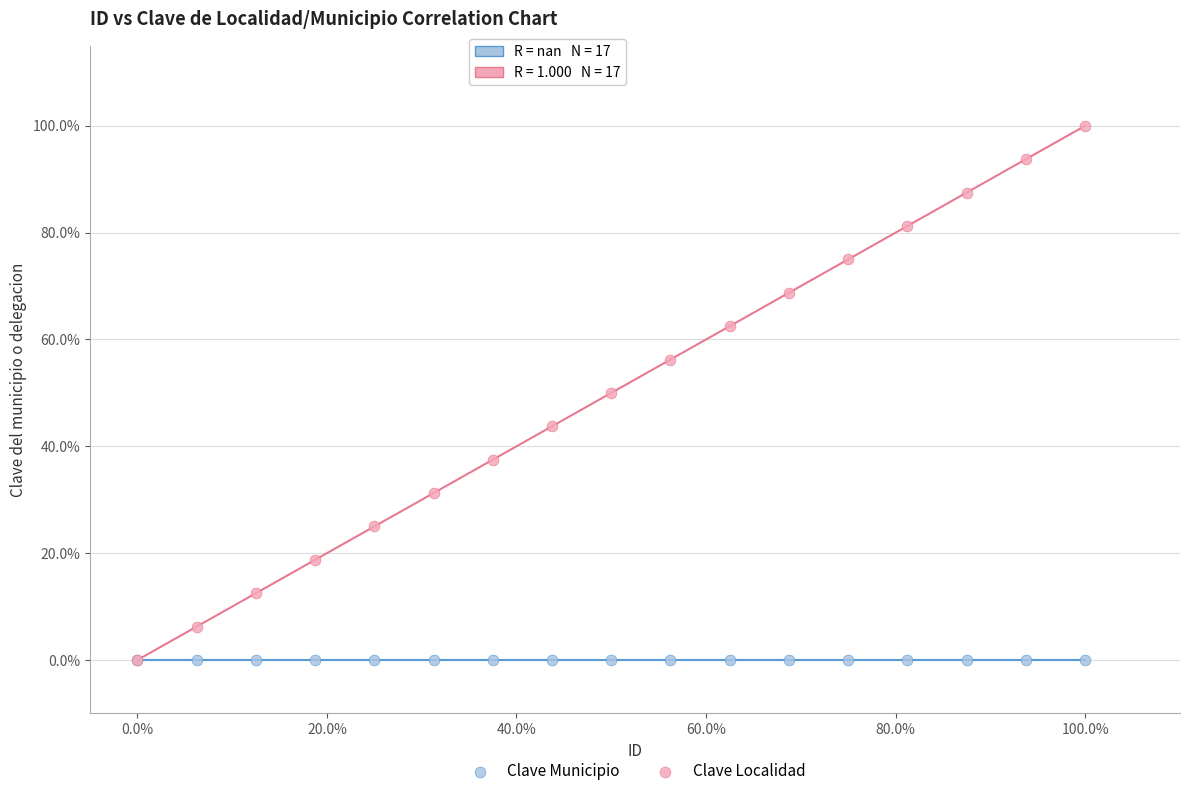

What are all the series names shown in the legend?

Clave Municipio, Clave Localidad